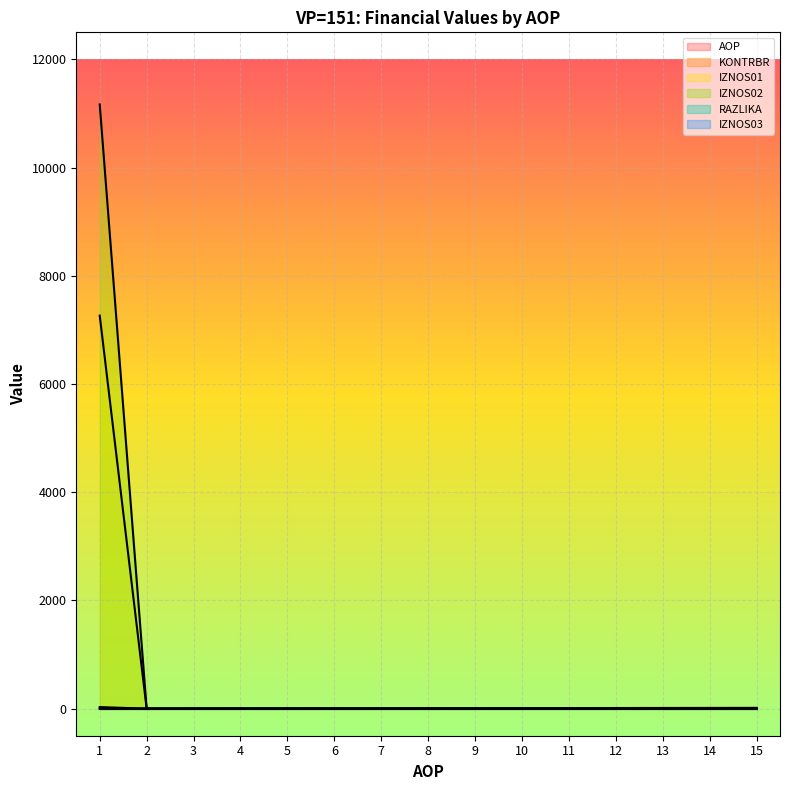

Where is IZNOS01 nearest to the value 0?

2